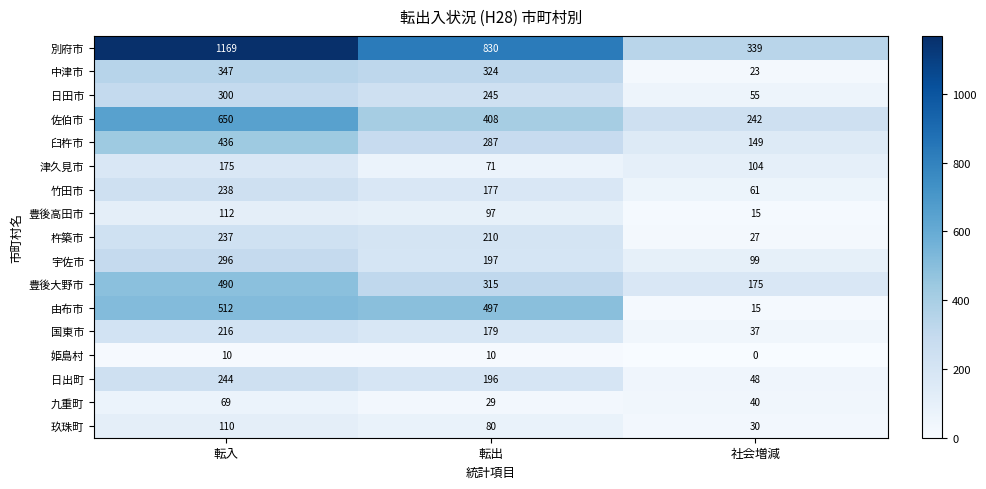

The 佐伯市 series shows 558 at 転出. True or false?

False